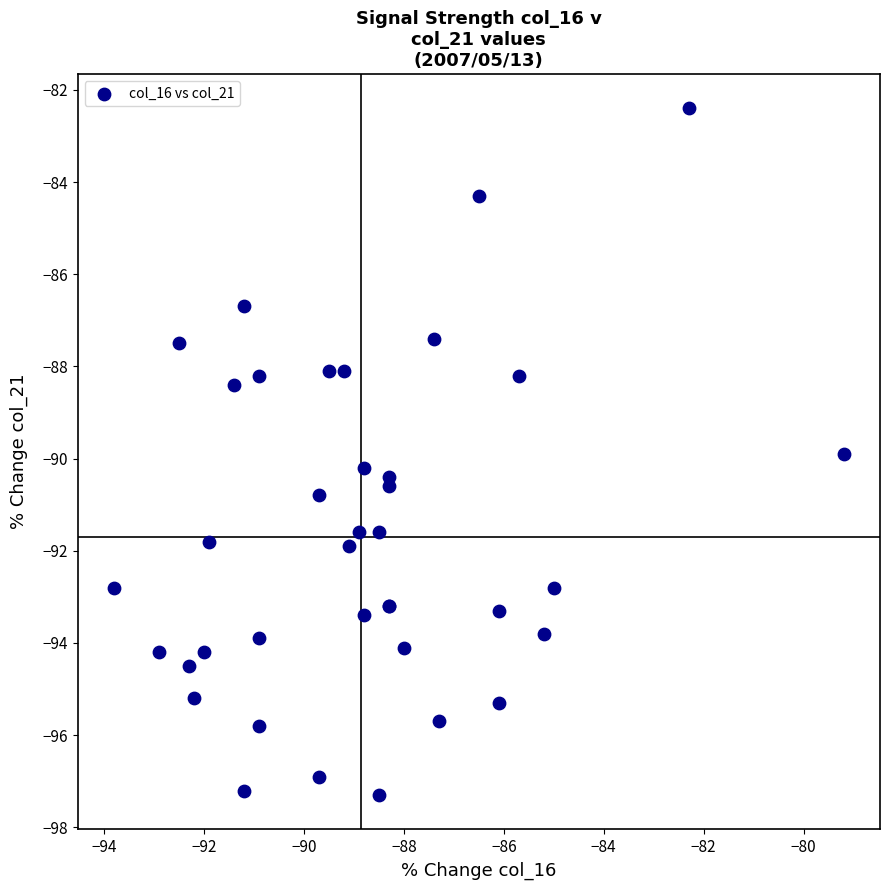

What Y value in the scatter plot is closest to -89?

-88.4